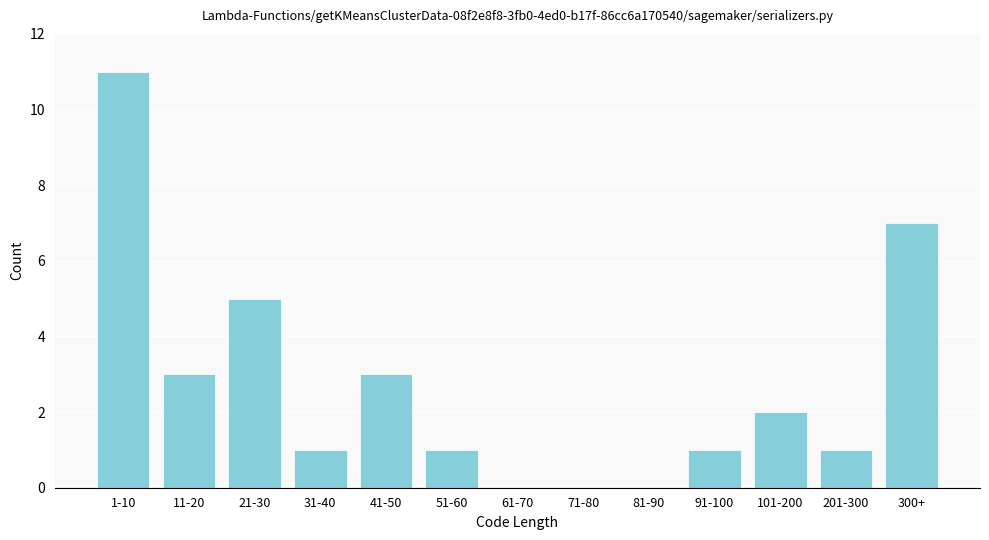

Reading left to right, transcribe all the data shown in this chart.

1-10=11	11-20=3	21-30=5	31-40=1	41-50=3	51-60=1	61-70=0	71-80=0	81-90=0	91-100=1	101-200=2	201-300=1	300+=7